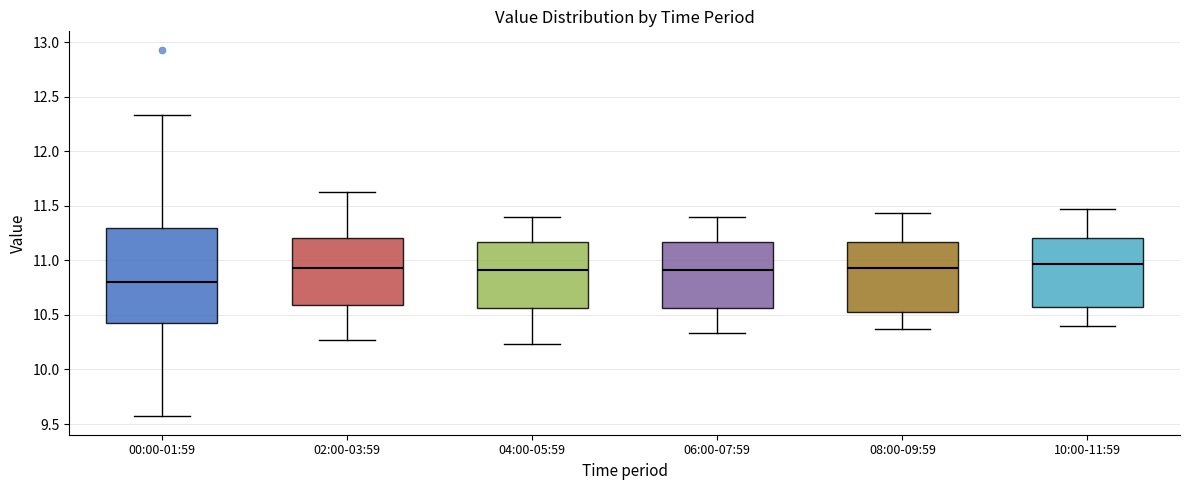

Reading left to right, read every box against the y-axis: the position of its median line, the range the box covers, and the ends of its whiskers. The values are not printed on the chart, so give them approximately, as read against the axis.

00:00-01:59: median 10.80, box 10.40 to 11.30, whiskers 9.55 to 12.35
02:00-03:59: median 10.95, box 10.60 to 11.20, whiskers 10.25 to 11.65
04:00-05:59: median 10.90, box 10.55 to 11.15, whiskers 10.25 to 11.40
06:00-07:59: median 10.90, box 10.55 to 11.15, whiskers 10.35 to 11.40
08:00-09:59: median 10.95, box 10.55 to 11.15, whiskers 10.35 to 11.45
10:00-11:59: median 10.95, box 10.55 to 11.20, whiskers 10.40 to 11.45